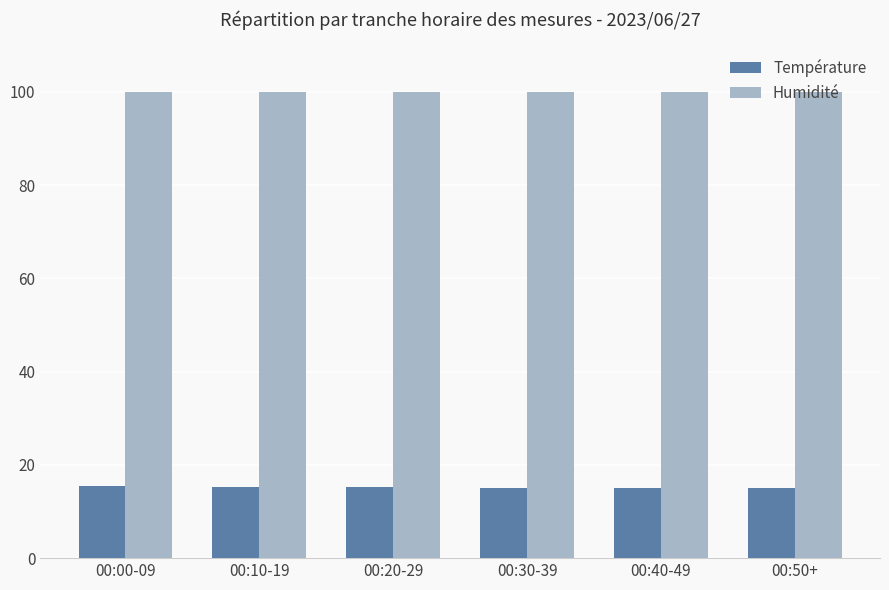

What is the lowest value of the Humidité series?

99.9